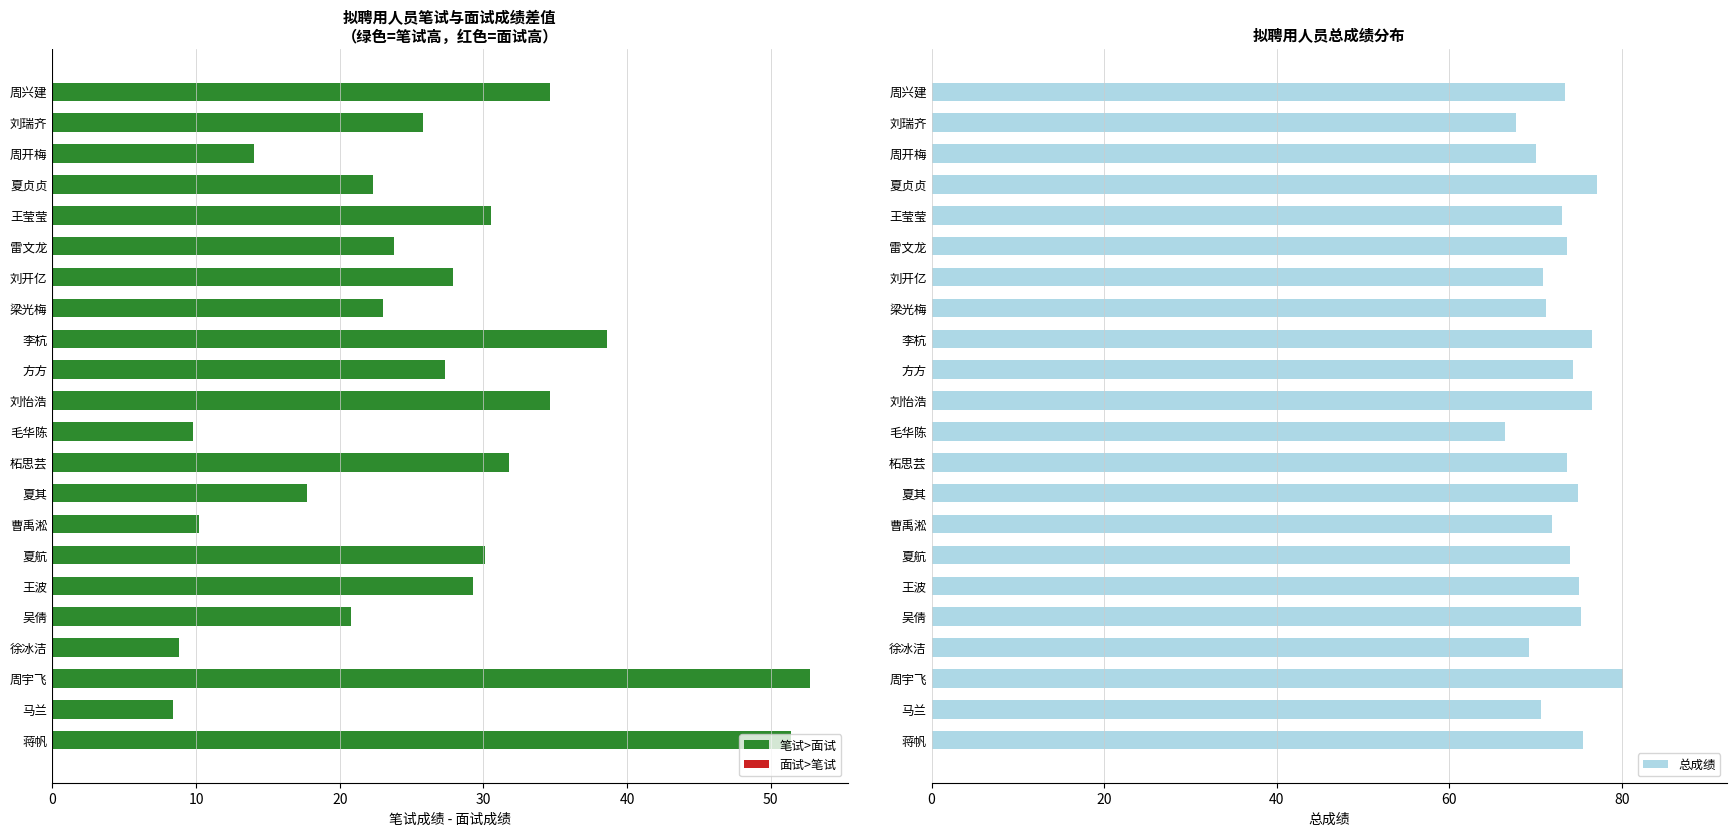

What is the average value of the 总成绩 series?

73.2